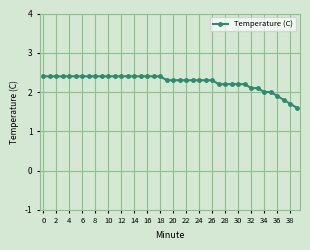

What is the value of the 18th point from the left?

2.4